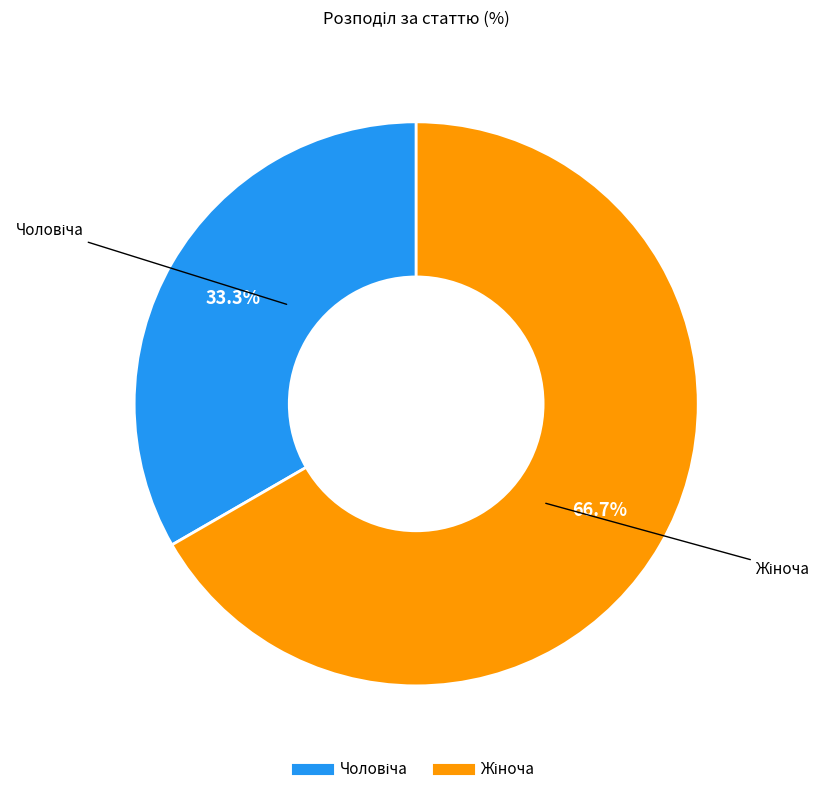

Is there any slice that represents more than half of the pie?

Yes